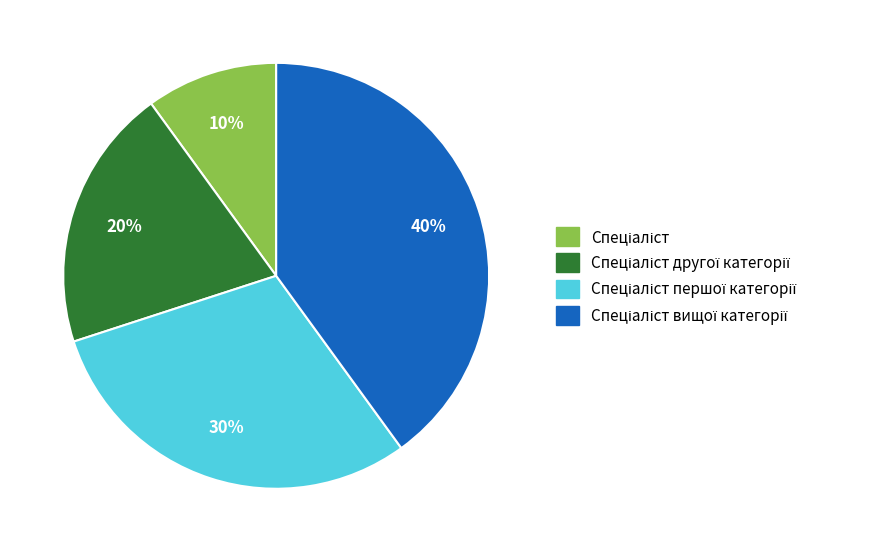

Does any single category account for the majority?

No